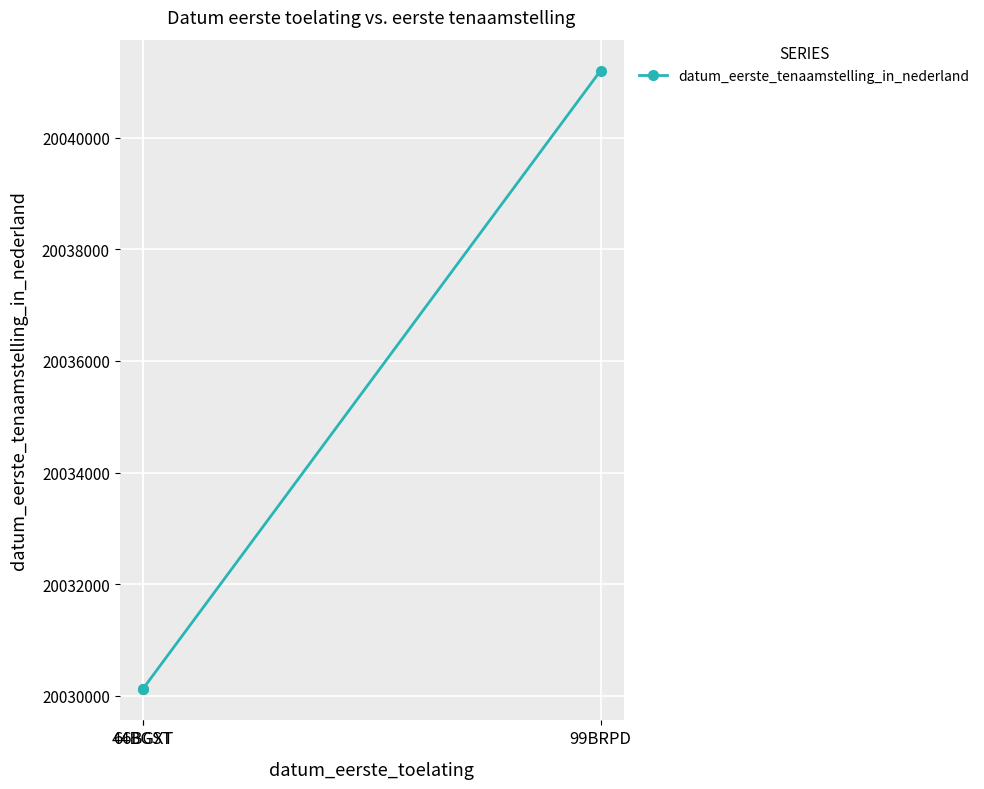

What is the minimum value shown in the chart?

20030115